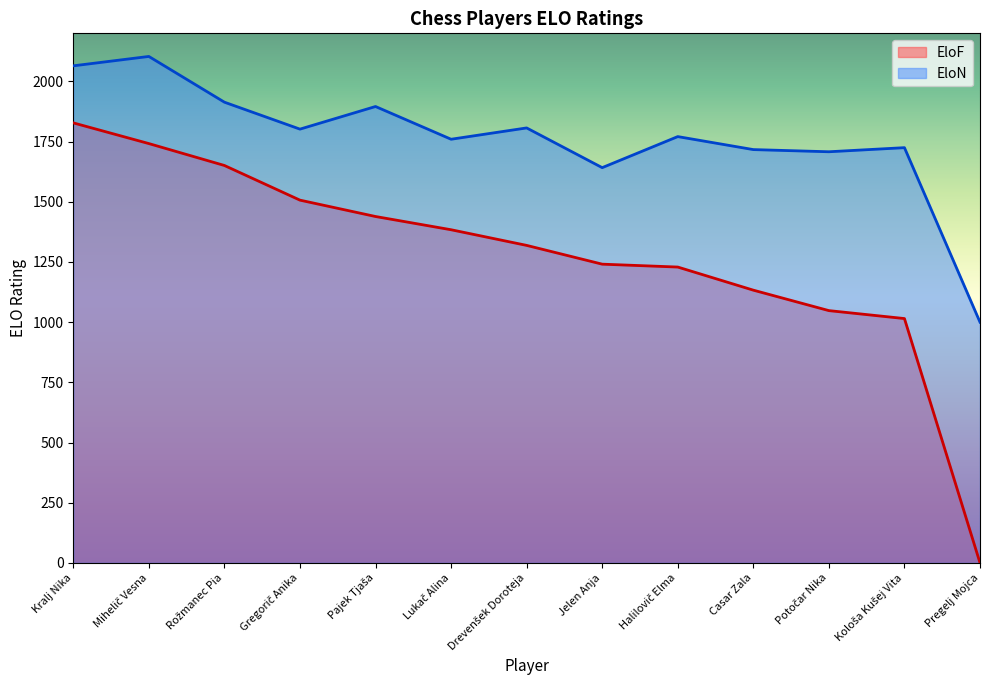

What is the difference between the maximum and second lowest values in the EloF series?

813